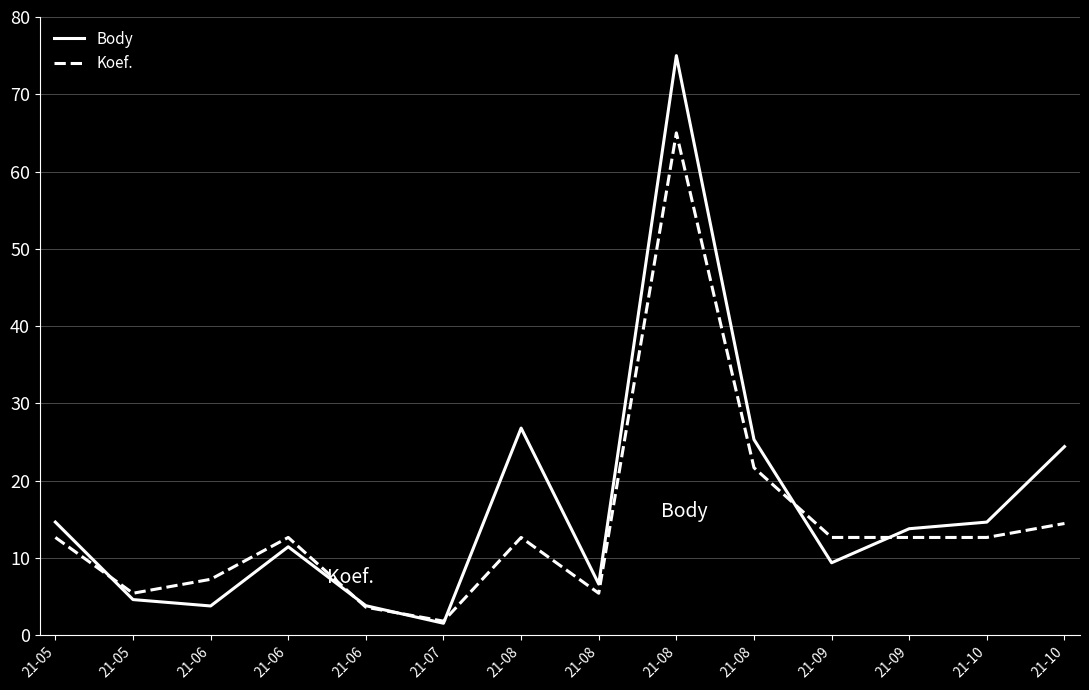

Between 21-05 and 21-10, which series saw the biggest shift?

Body